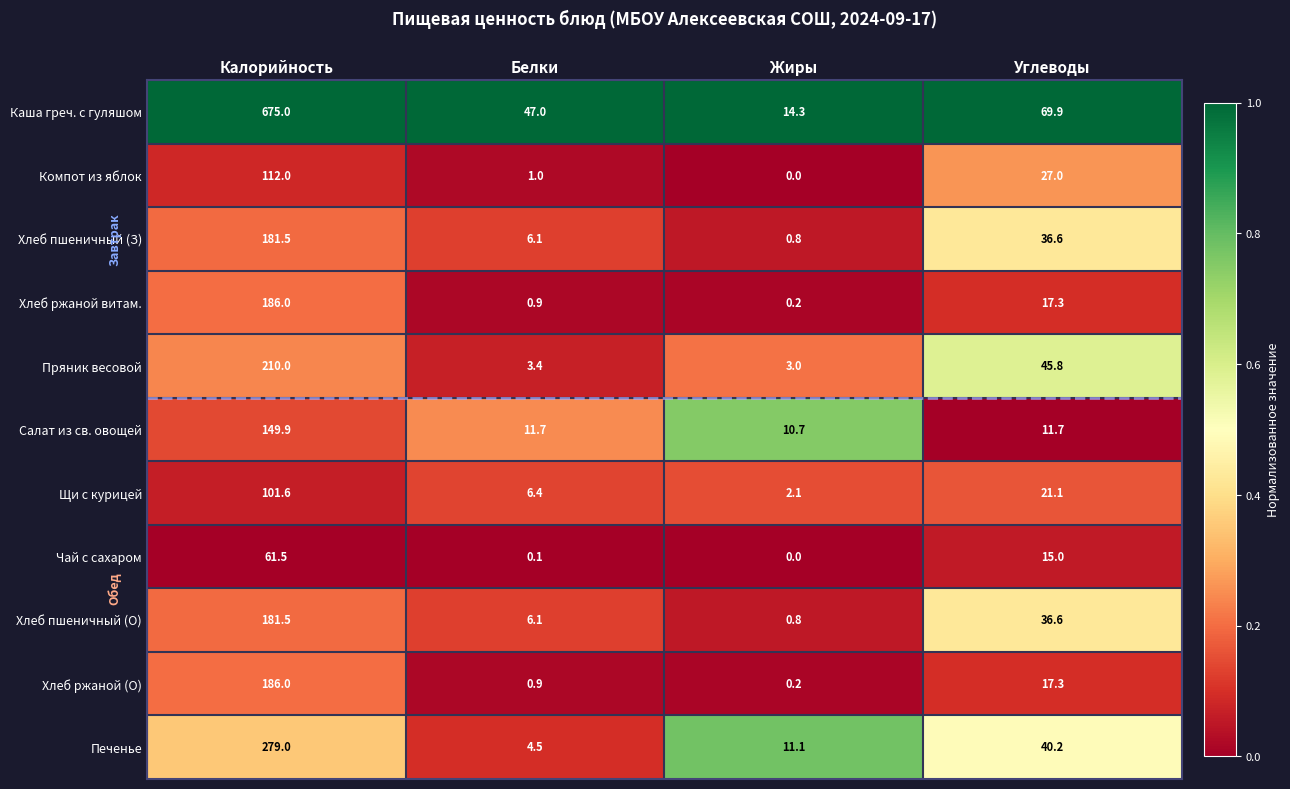

What is the total value across all series at Белки?

88.1